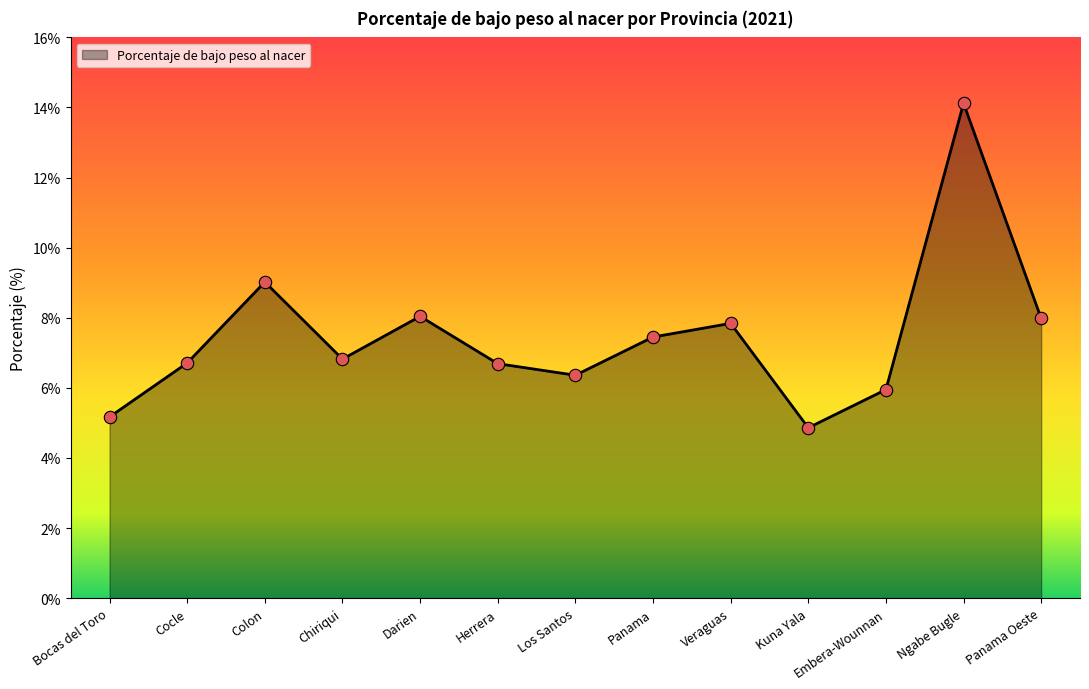

Approximately how many times larger is the value at Herrera compared to Los Santos?

1.1